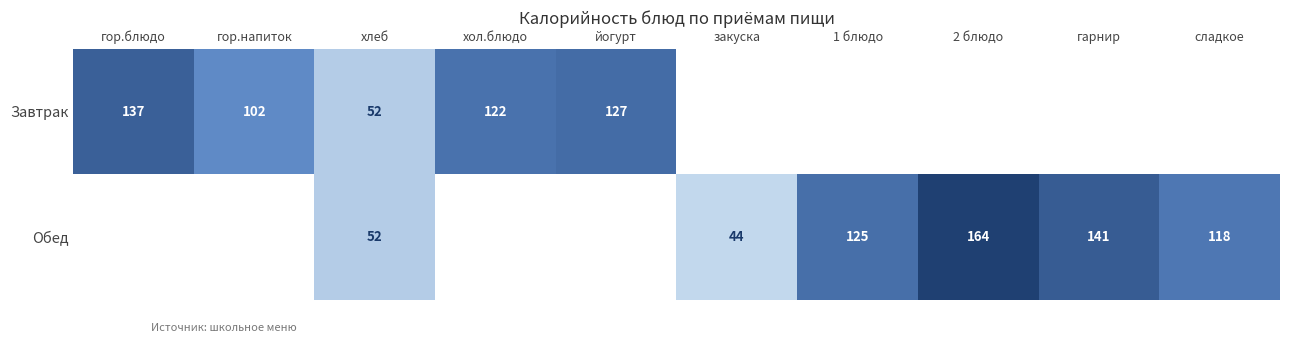

At which category is the sum across all series the highest?

2 блюдо